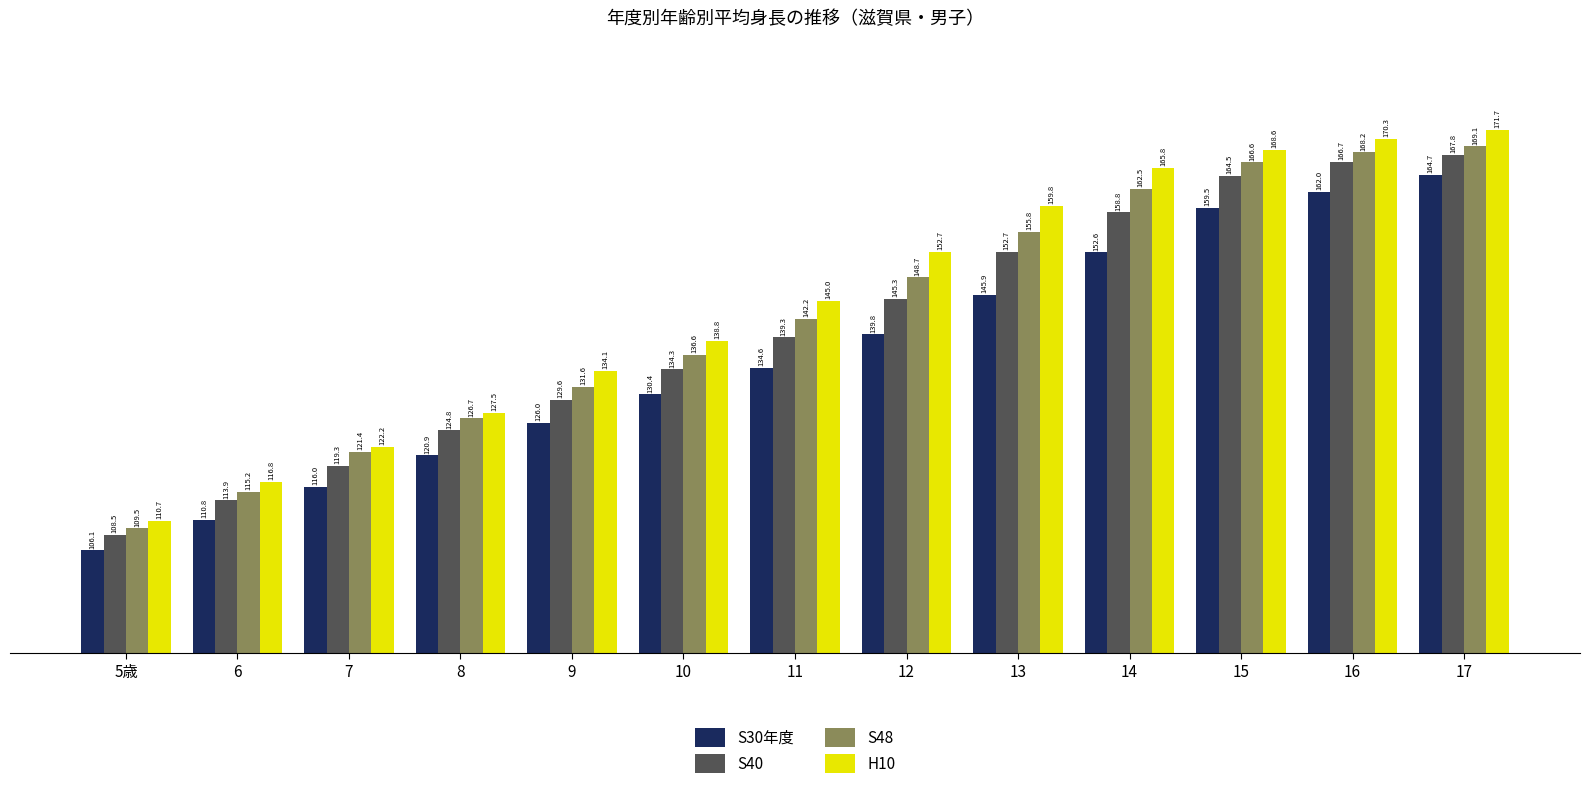

Is the value of S30年度 at 14 greater than the value of H10 at 16?

No